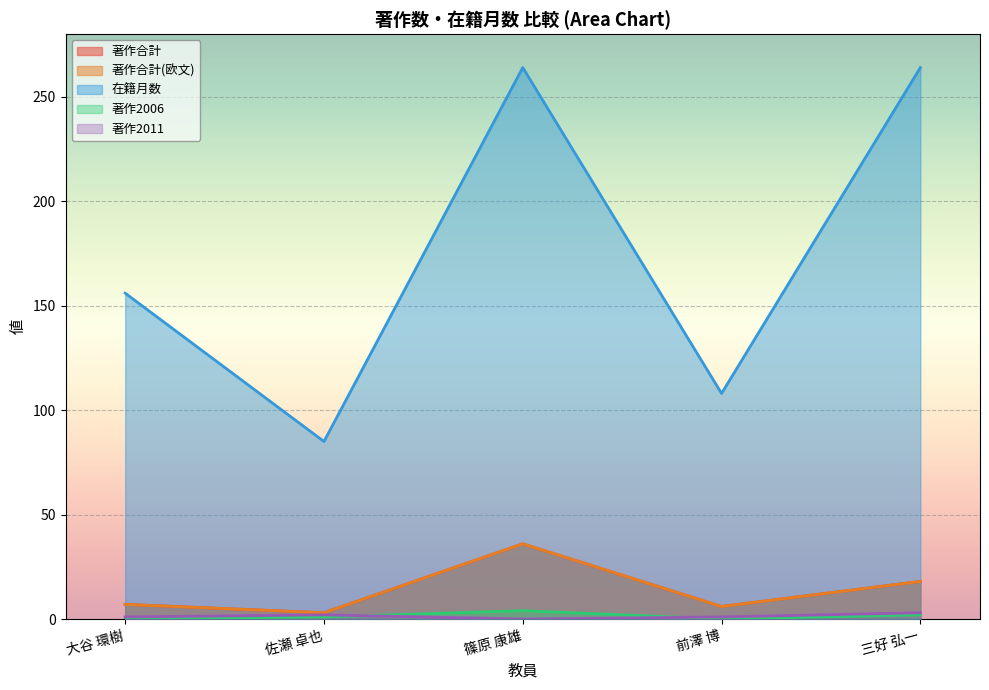

Rank the series at 前澤 博 from lowest to highest value.

著作2006, 著作2011, 著作合計, 著作合計(欧文), 在籍月数